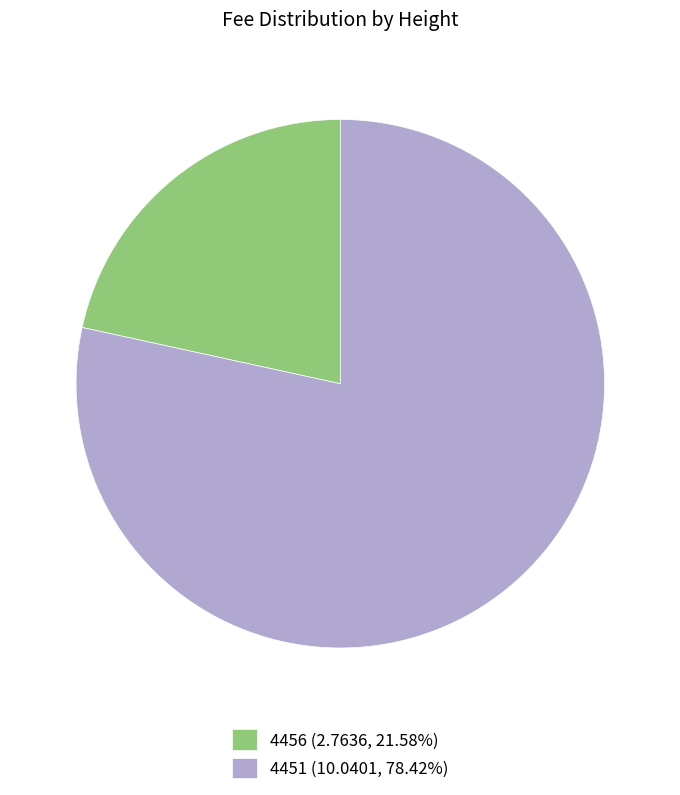

Which slice is the smallest?

4456